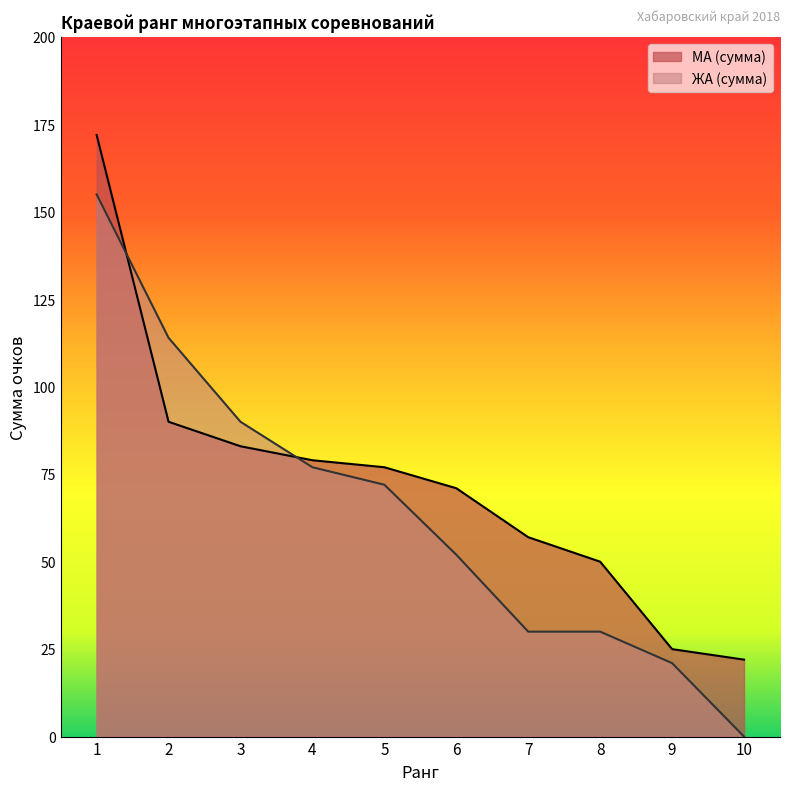

What is the difference between the МА (сумма) values at 9 and 6?

46